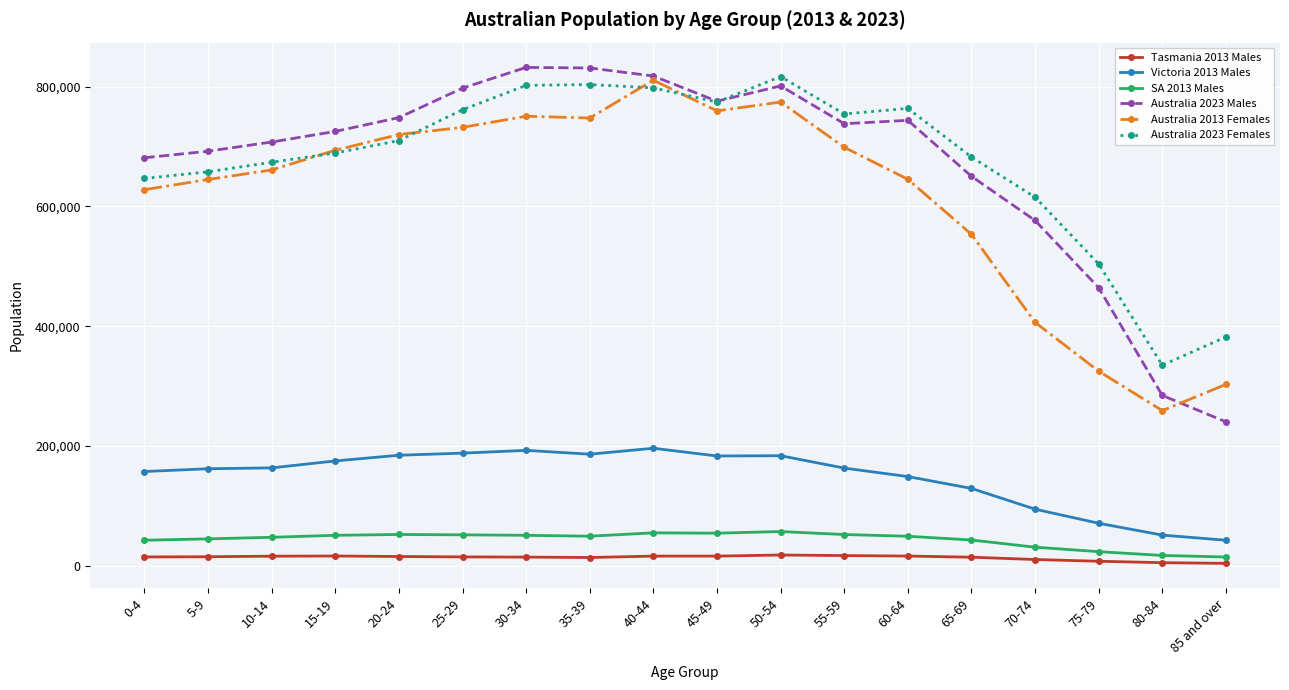

How many lines are shown in the chart?

6